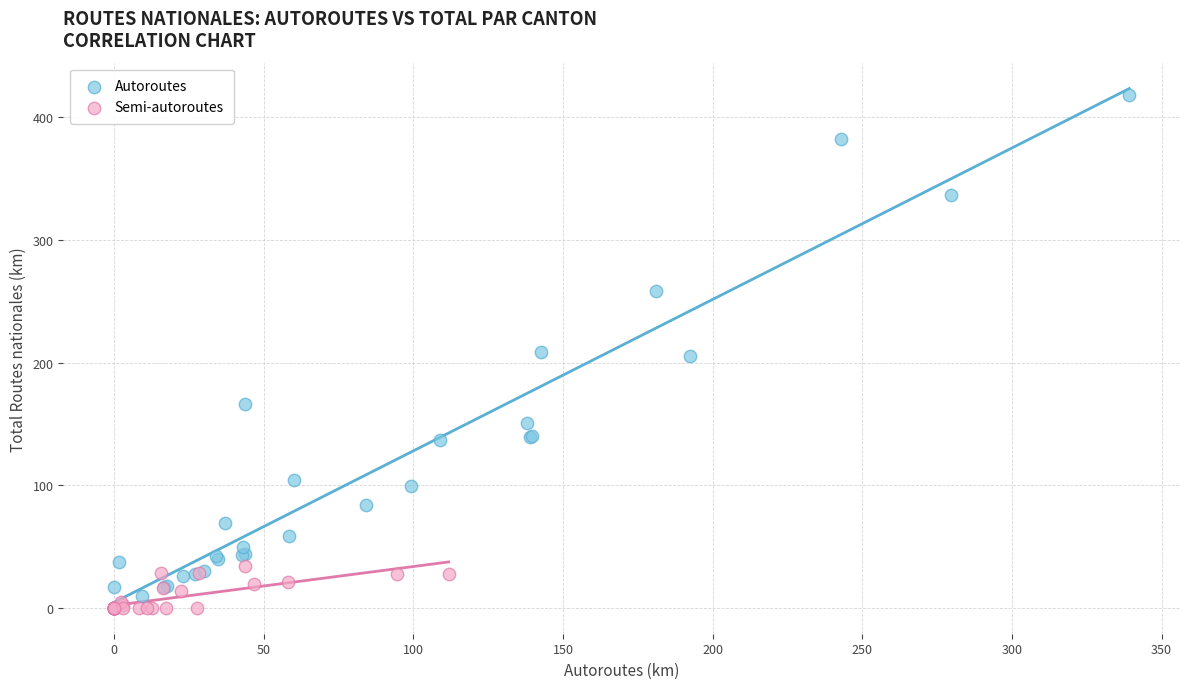

Which series has the widest spread of Y values?

Autoroutes